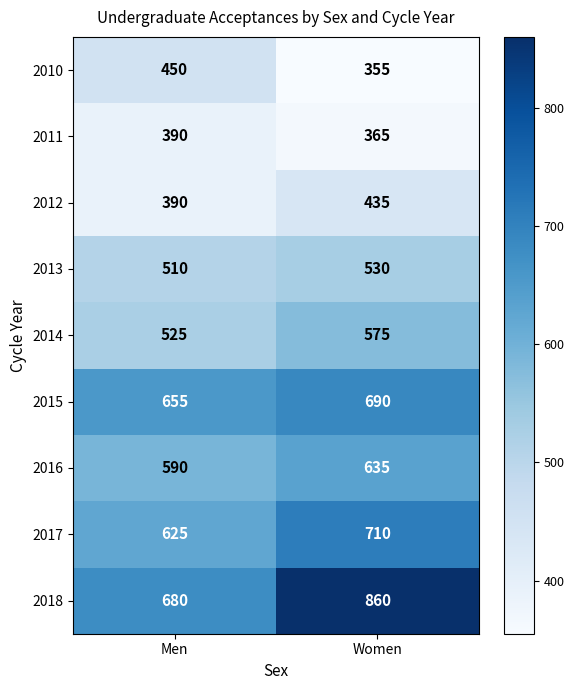

The value of 2014 at Women is 575. True or false?

True